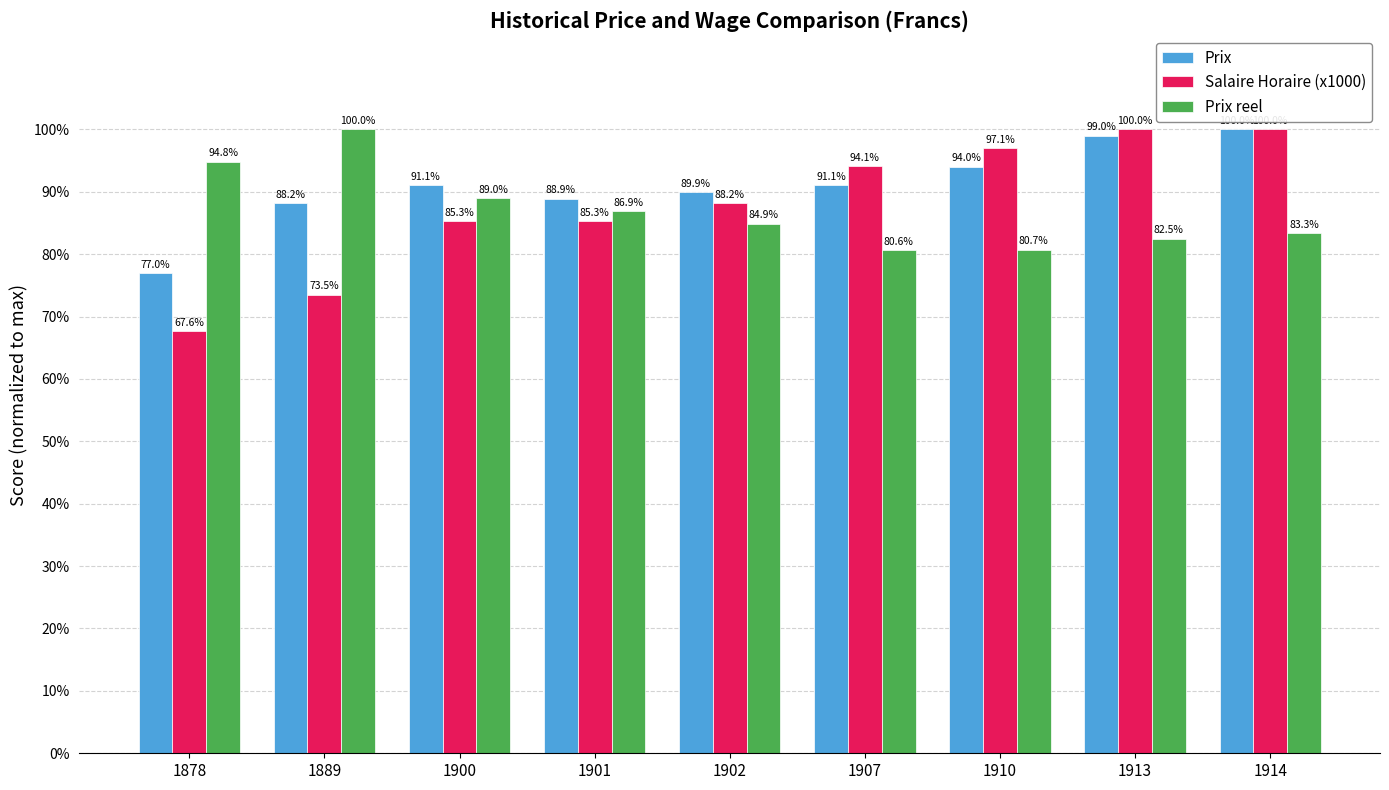

Reading left to right, list all the values displayed in this chart.

Prix: 77.0	88.2	91.1	88.9	89.9	91.1	94.0	99.0	100.0
Salaire Horaire (x1000): 67.6	73.5	85.3	85.3	88.2	94.1	97.1	100.0	100.0
Prix reel: 94.8	100.0	89.0	86.9	84.9	80.6	80.7	82.5	83.3